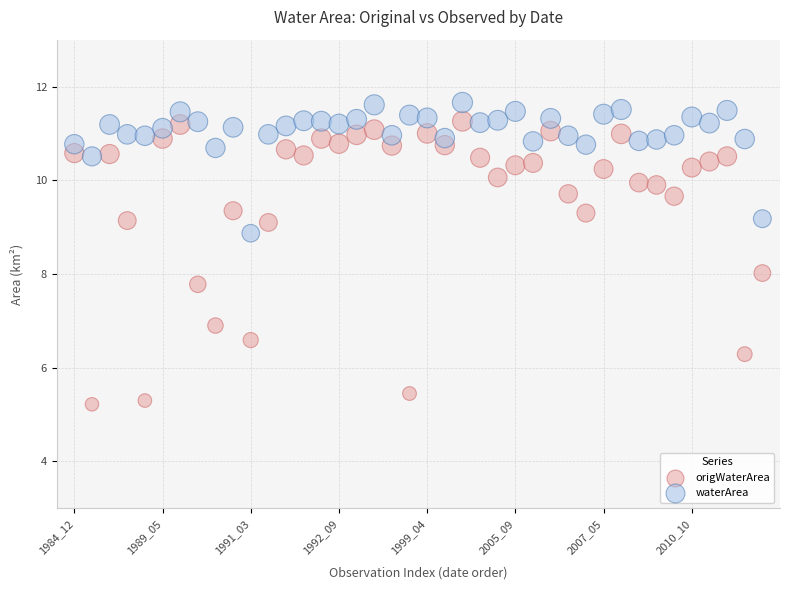

Across all data points, what is the range of Y values (max minus min)?

6.4